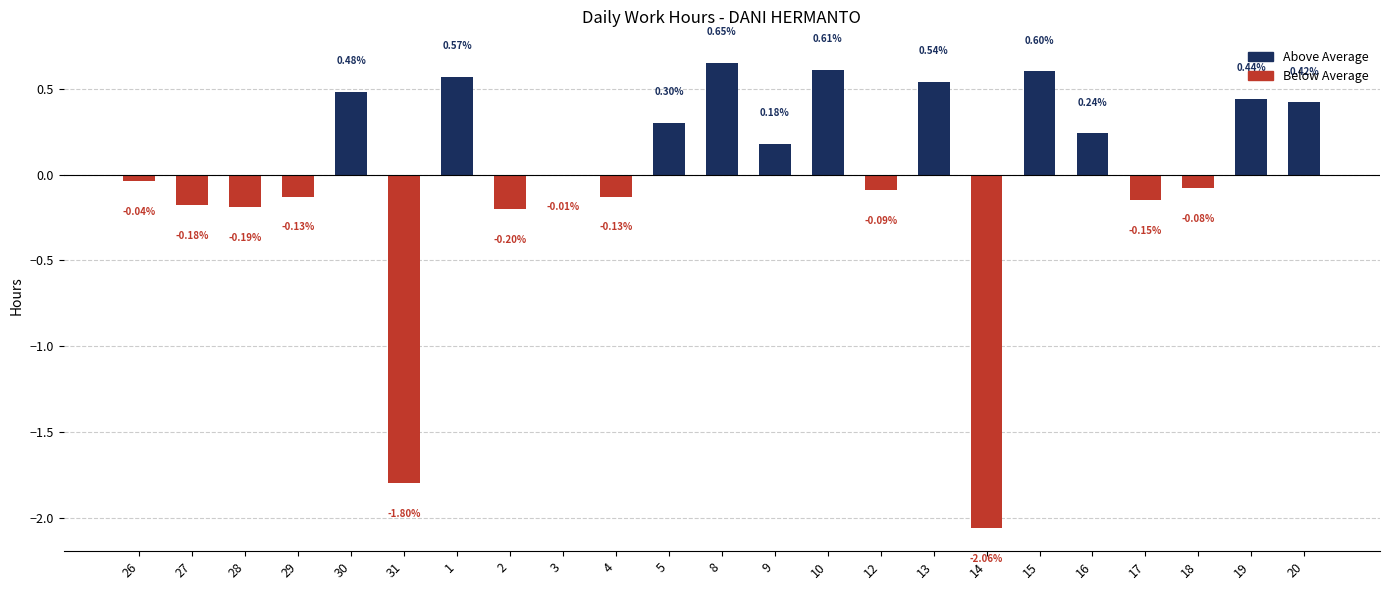

True or false: Below Average has a value of -0.0 at 17.

False